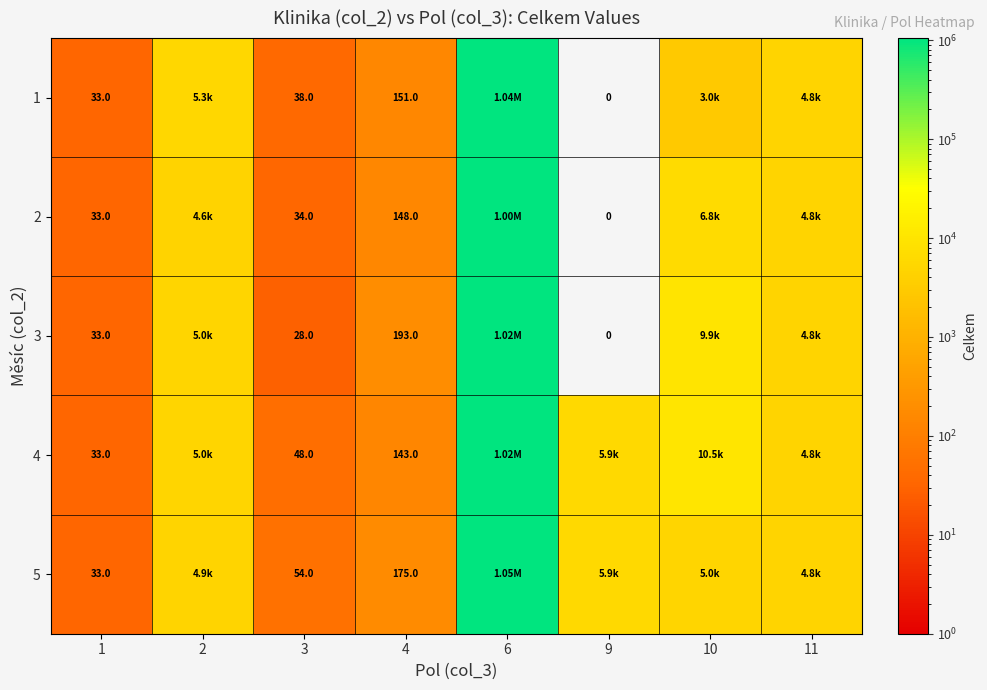

How many data points in 5 are less than 4923?

4